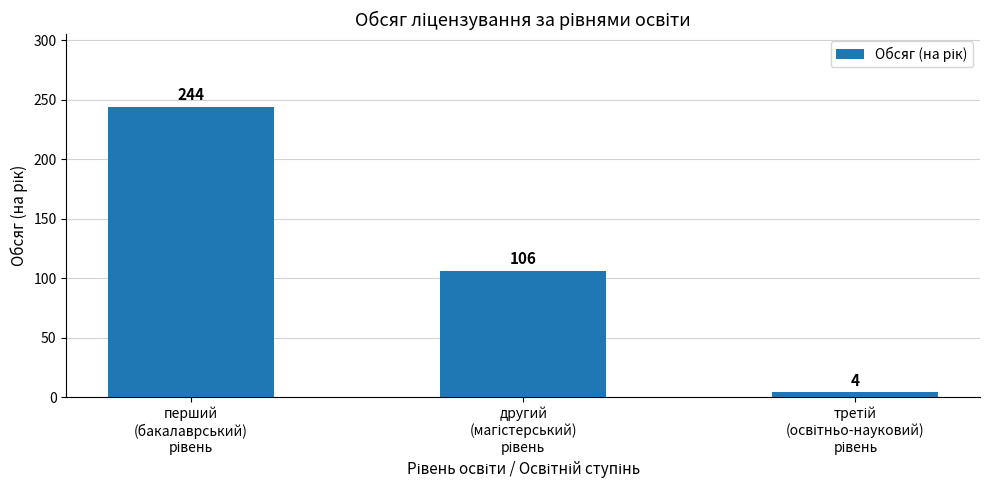

What is the average value?

118